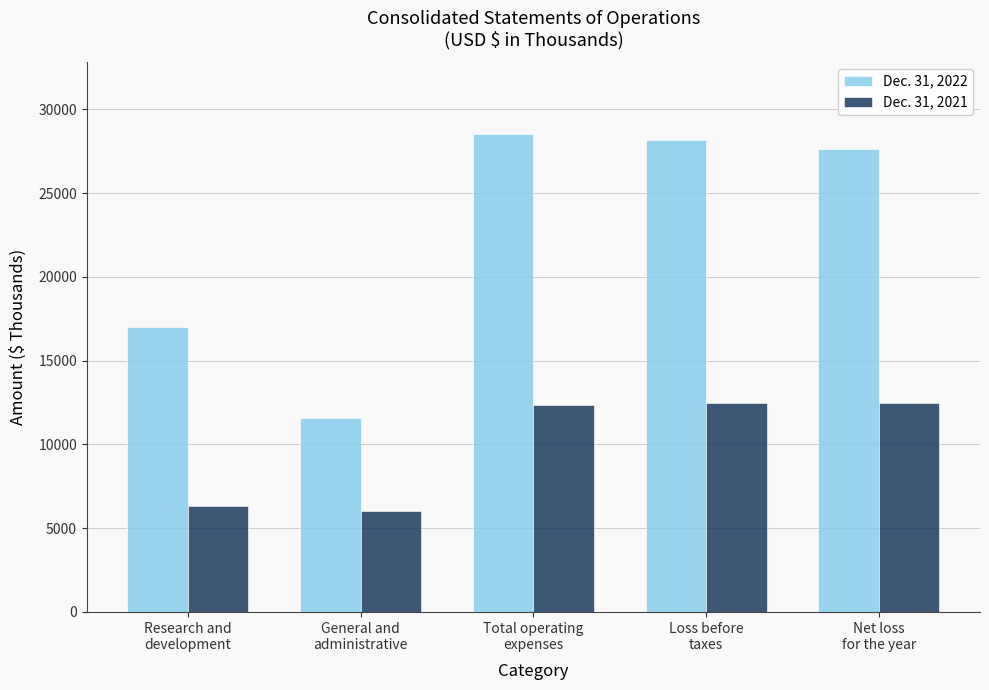

What is the minimum value for Dec. 31, 2022?

11556